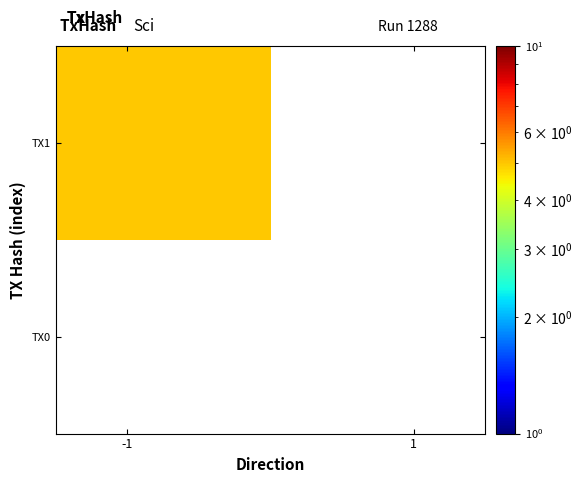

What is the highest value of the TX1 series?

5.0